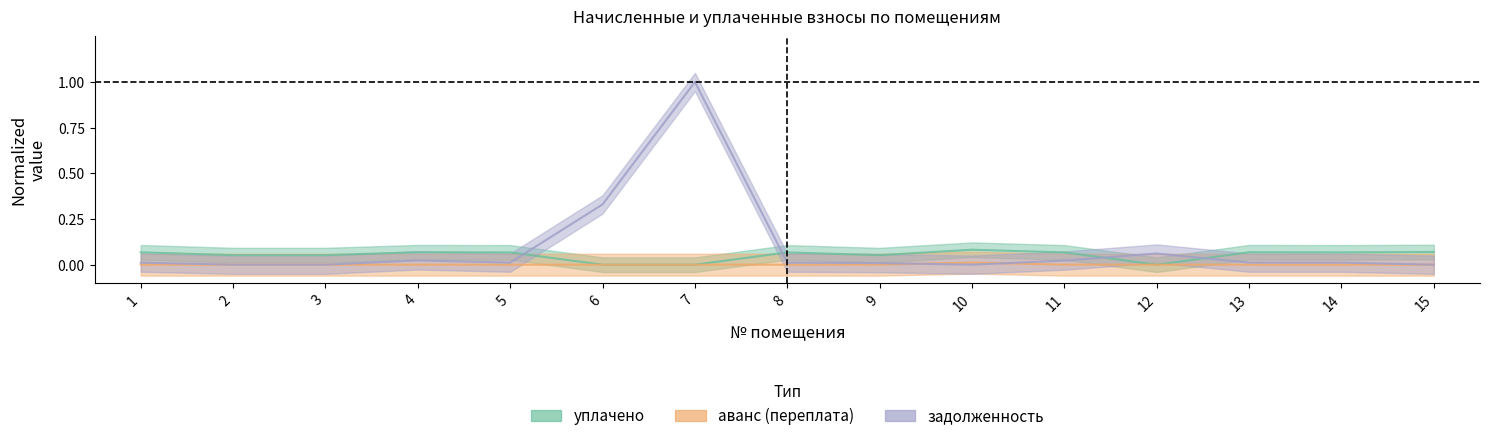

At how many categories does at least one series exceed 0?

15